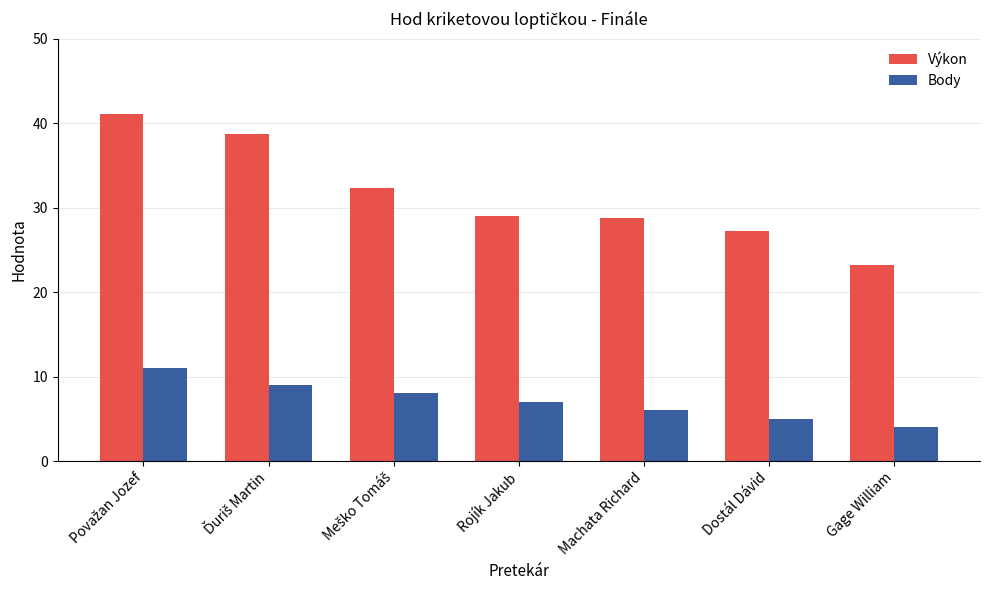

What value does the Body series have at Gage William?

4.0